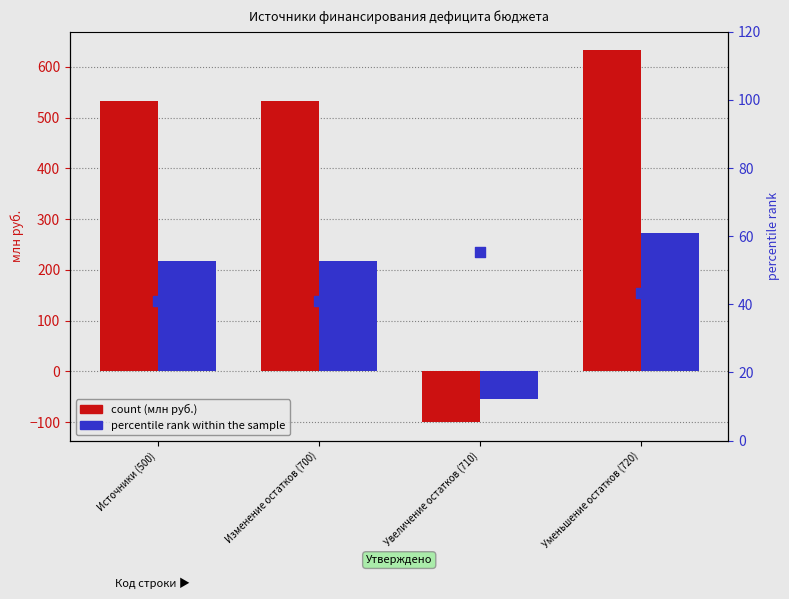

Which series reaches the minimum Y coordinate?

Утв. консол. бюджет